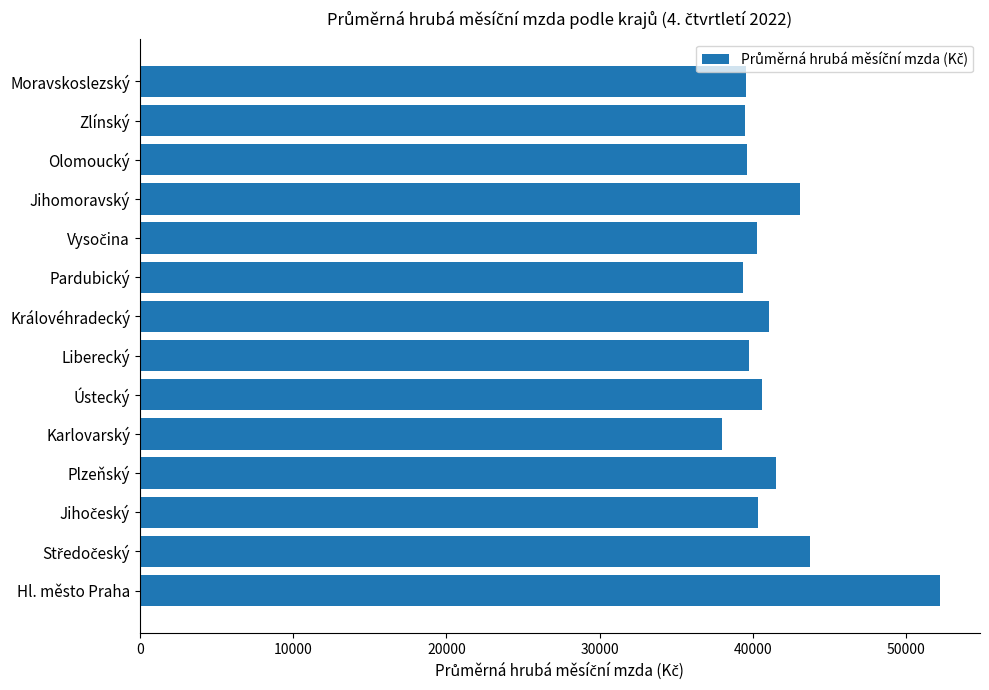

What is the sum of the values at Moravskoslezský and Královéhradecký?

80625